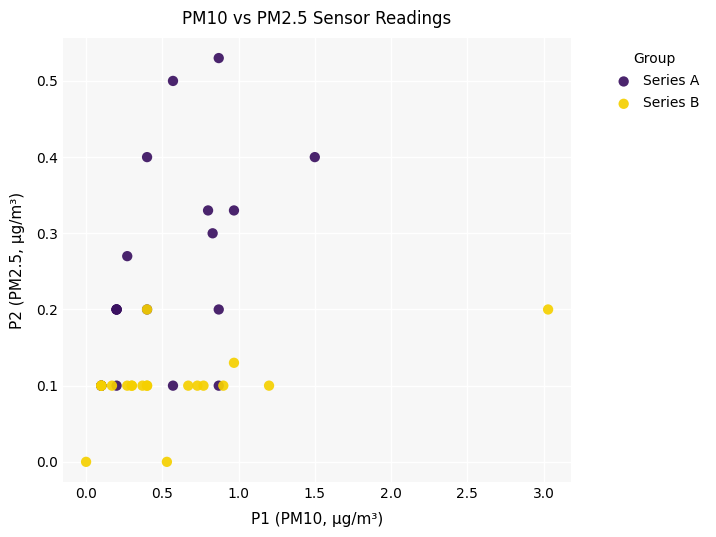

Which series reaches the maximum Y coordinate?

Series A